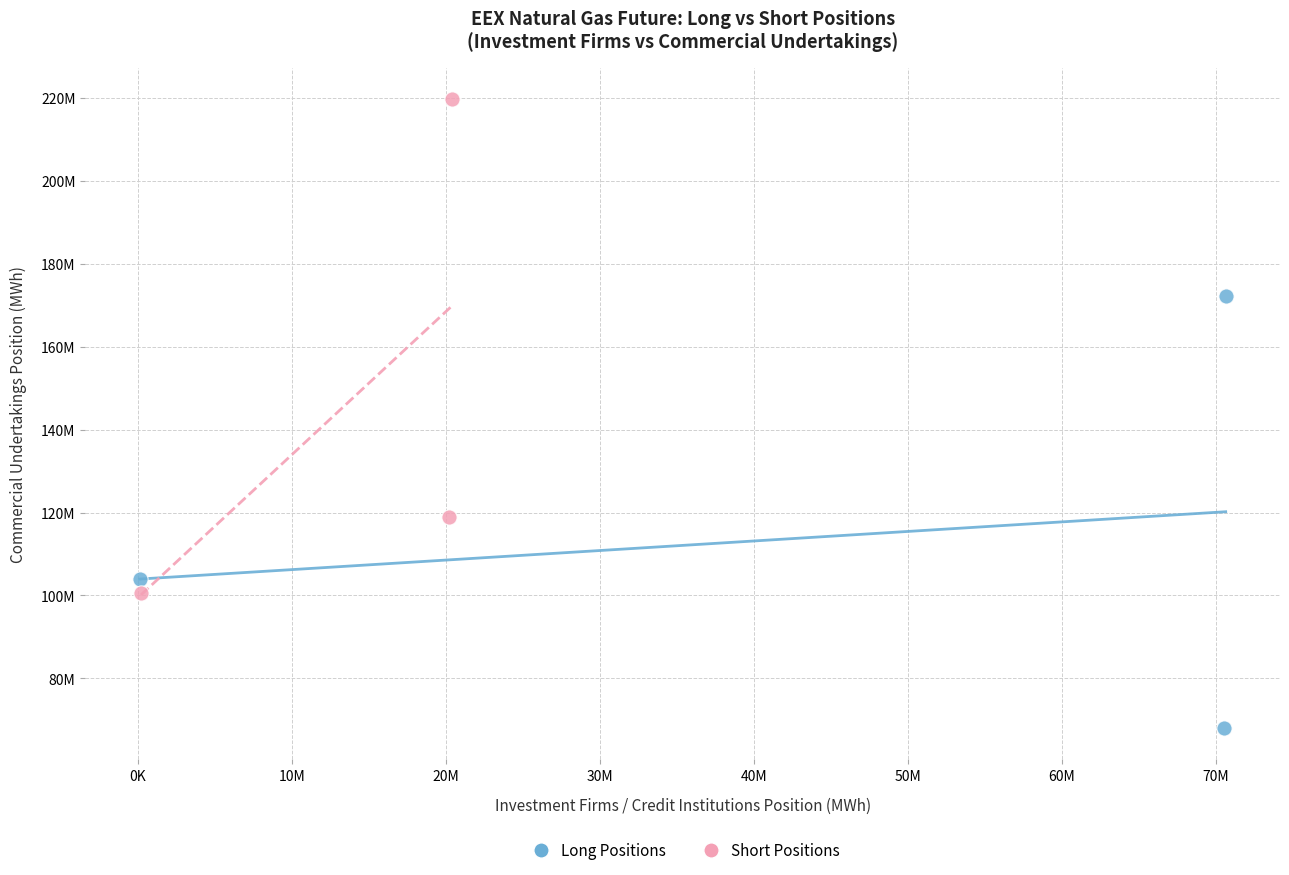

Which series has the largest Y range (max minus min)?

Short Positions